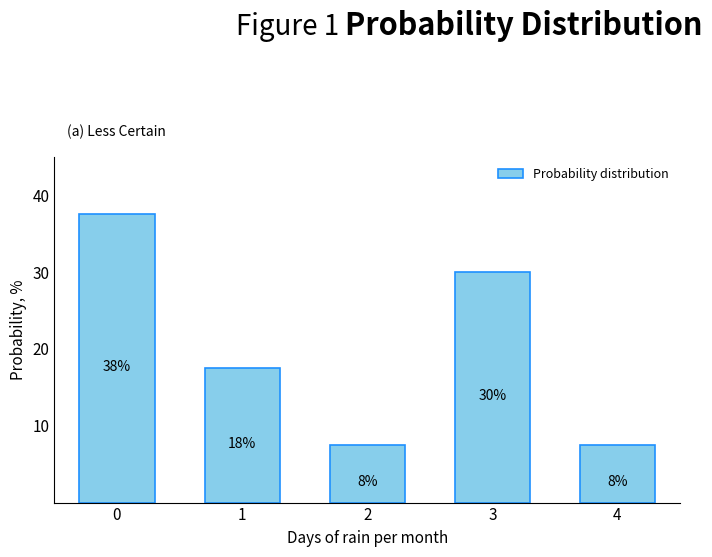

Does the chart contain any negative values?

No